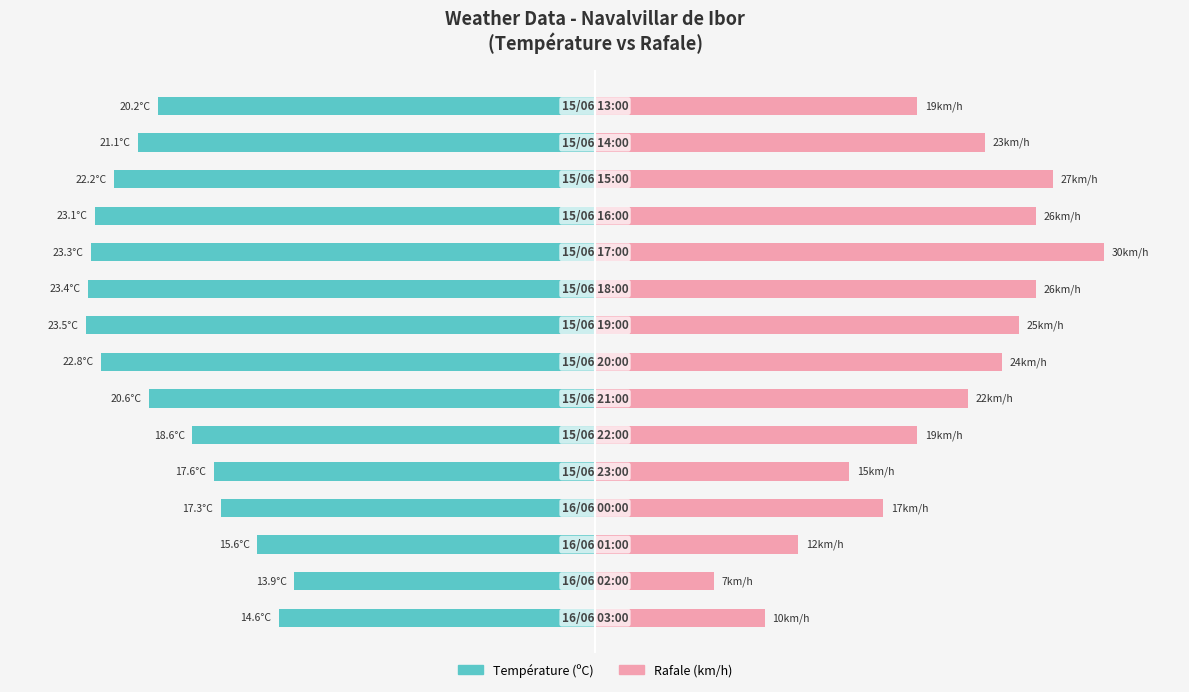

Which series changed the most between 2 and 4?

Rafale (km/h)